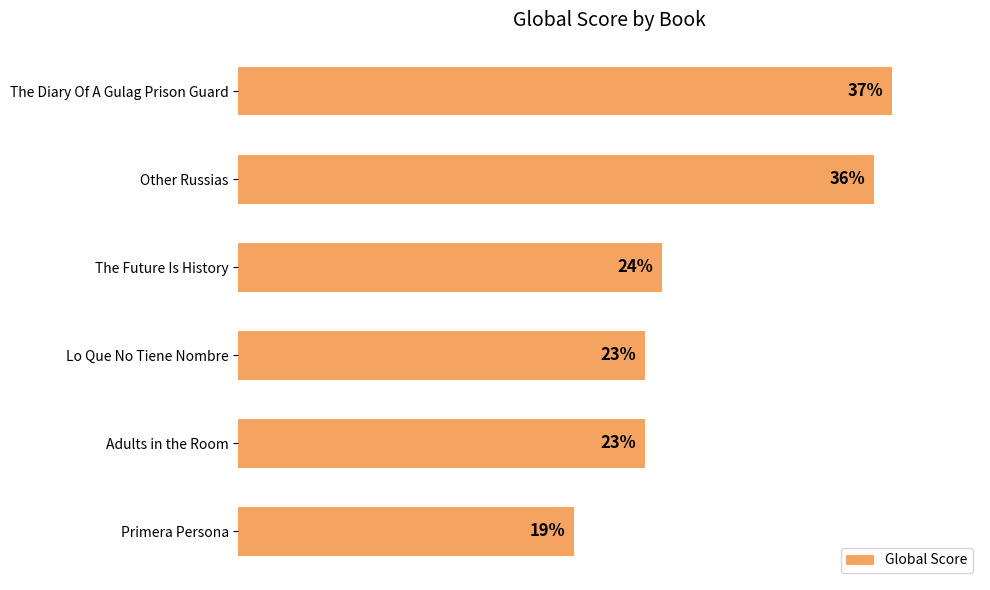

Between Adults in the Room and The Diary Of A Gulag Prison Guard, which is larger?

The Diary Of A Gulag Prison Guard